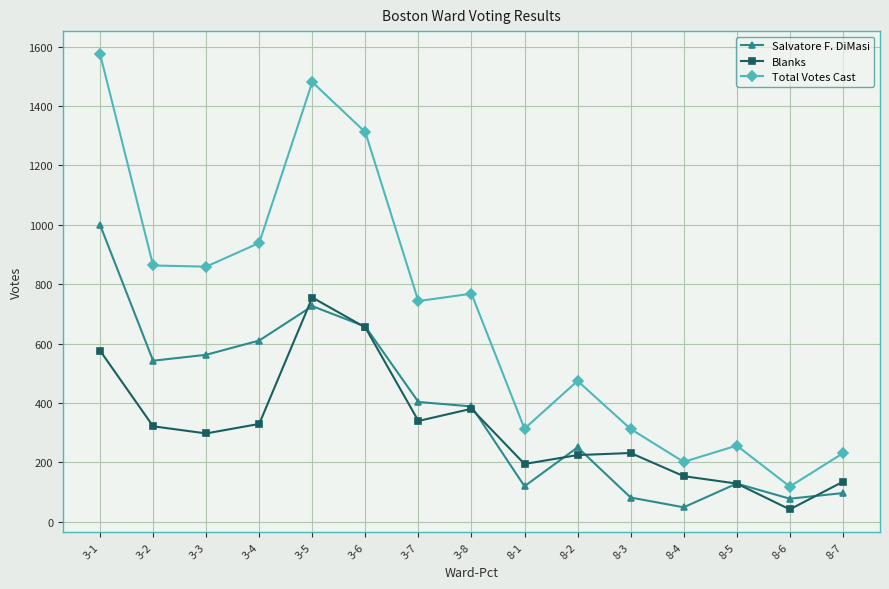

What is the total value across all series at 8-4?

402